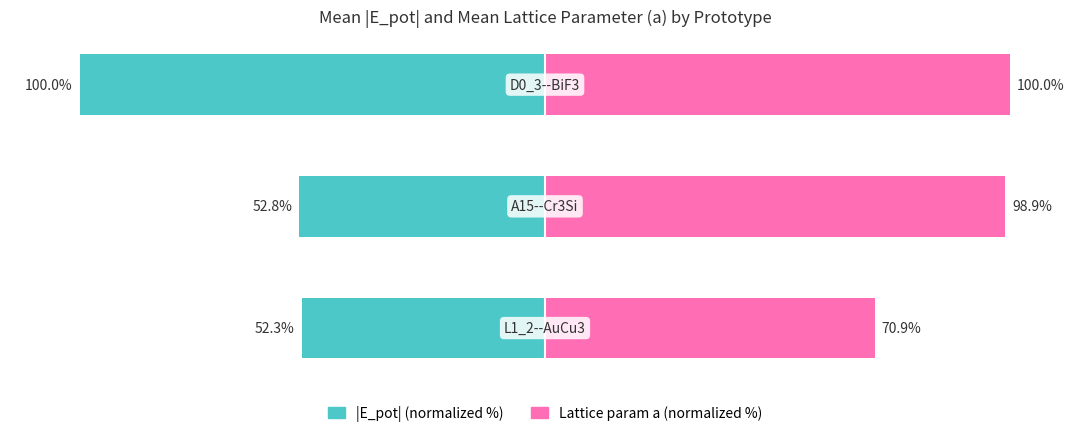

Does the chart contain stacked bars?

No